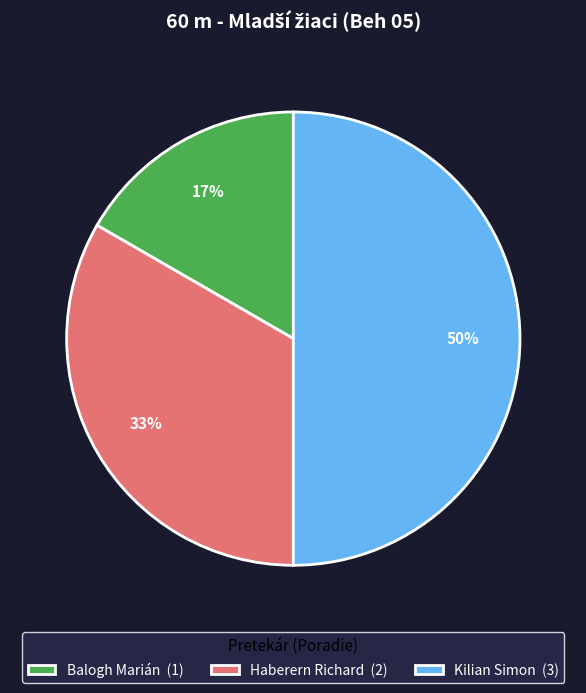

Count the number of slices in the pie.

3